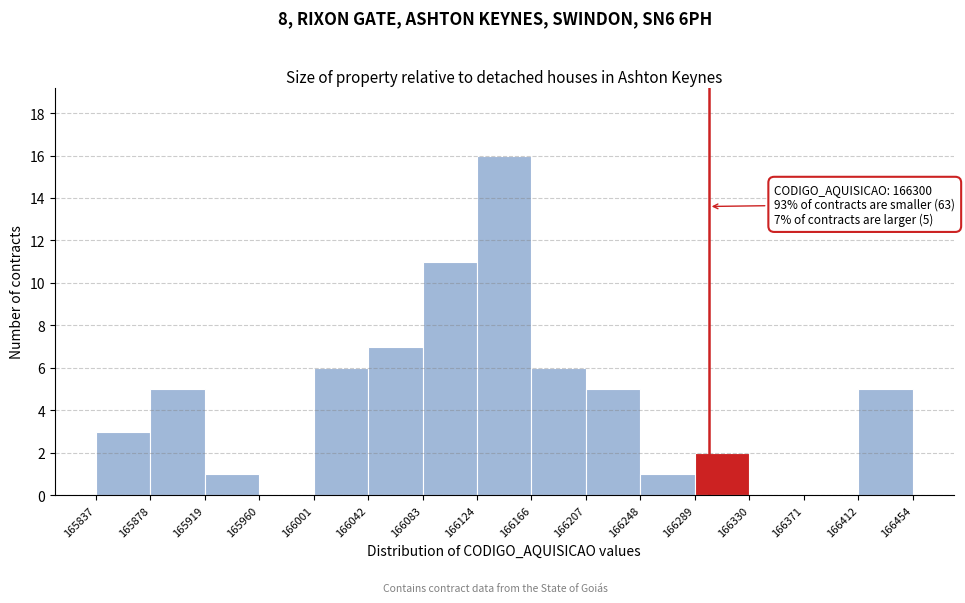

Which range on the x-axis has the tallest bar?

166124 to 166166